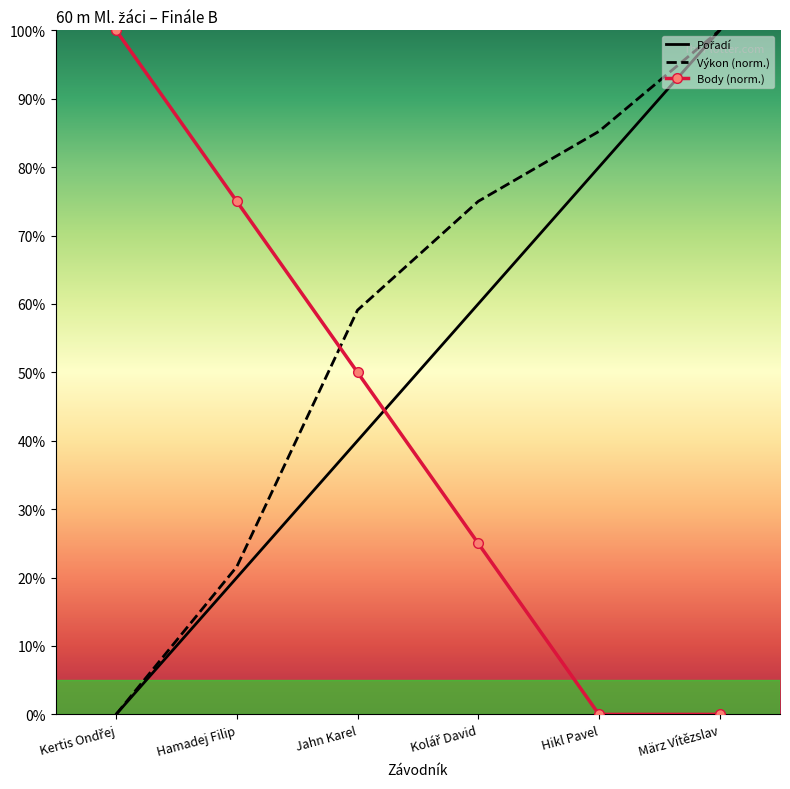

How many values in the Pořadí series exceed 60?

2